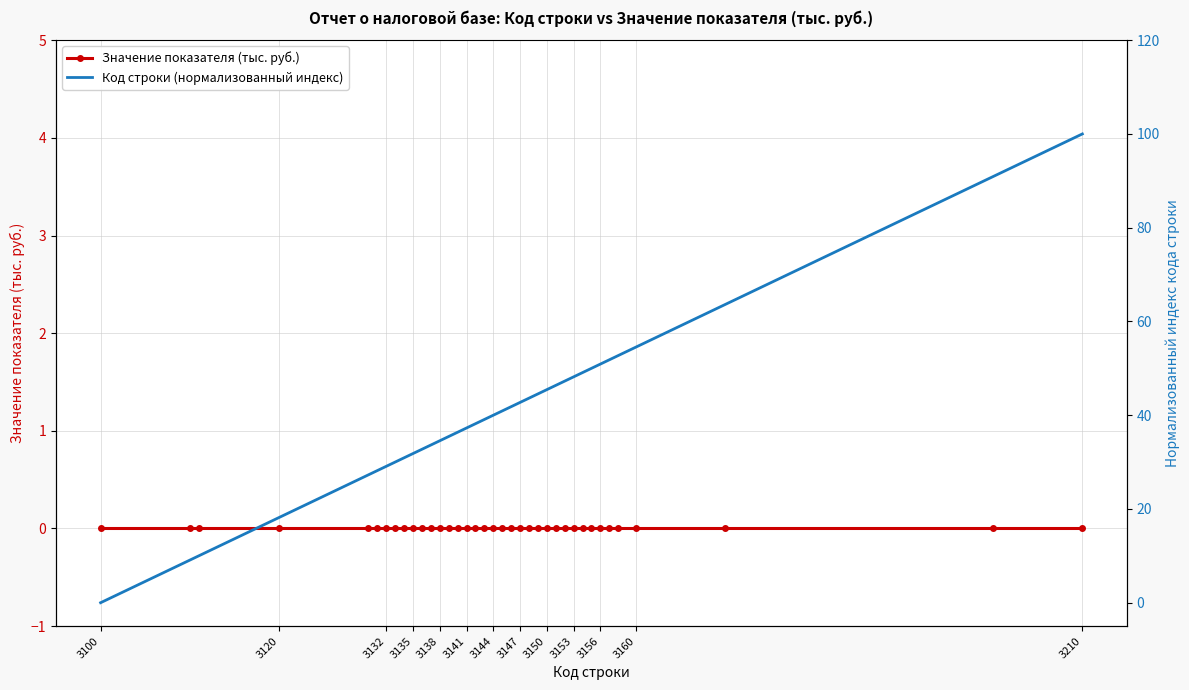

True or false: Код строки (нормализованный индекс) has more than 1 points higher than both neighbors.

False